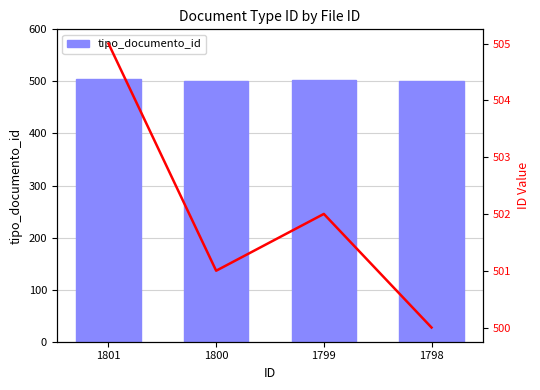

At which label does trend reach its minimum?

1798